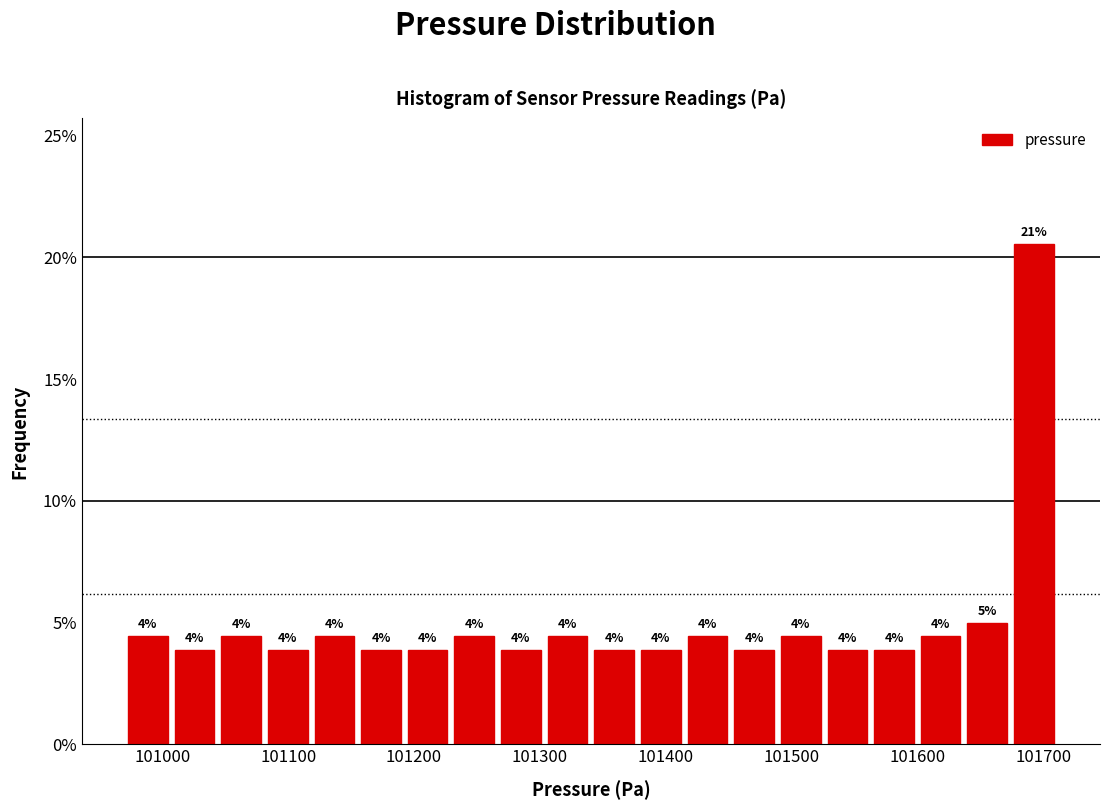

Read against the x-axis, roughly where is the centre of the tallest bar?

101690